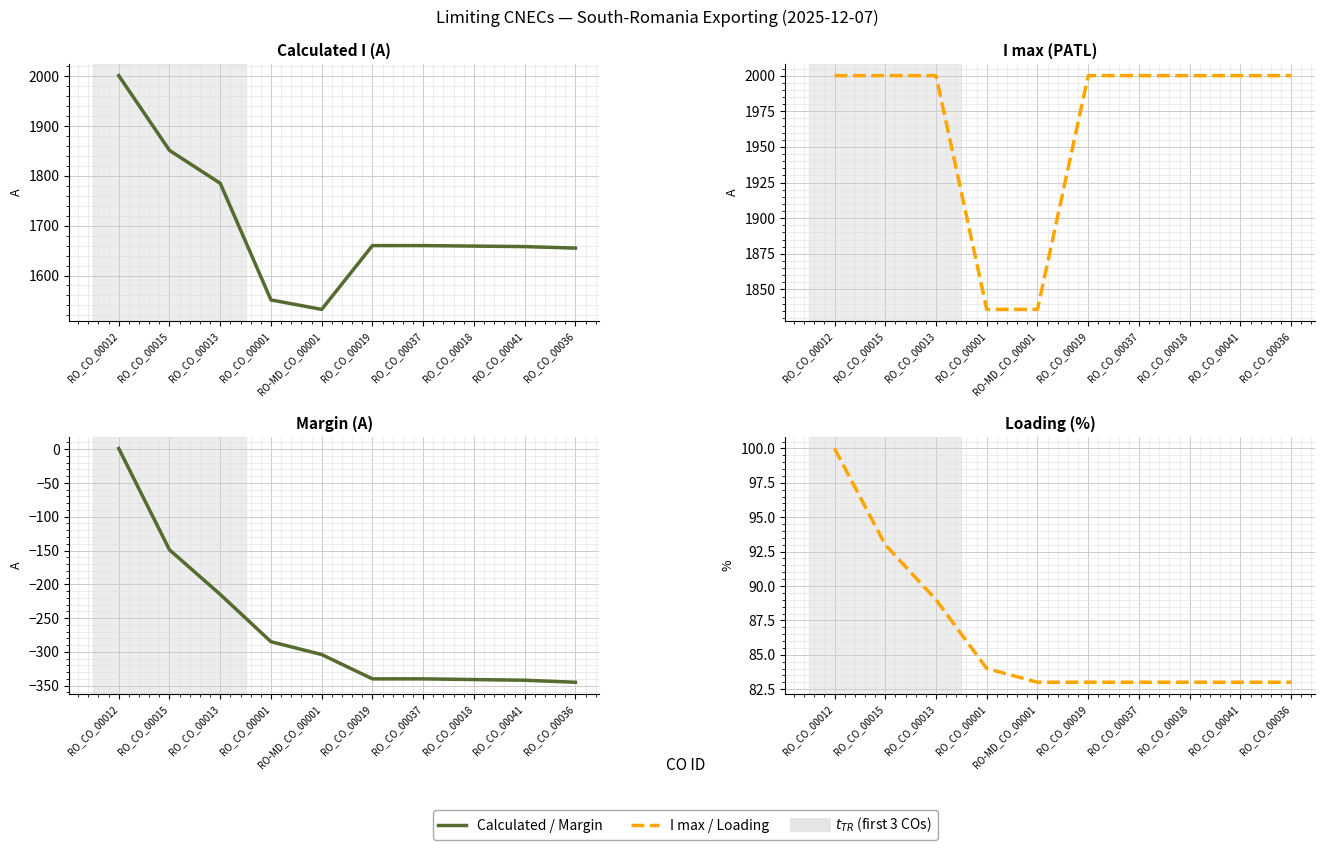

What is the average value of the Margin (A) series?

-266